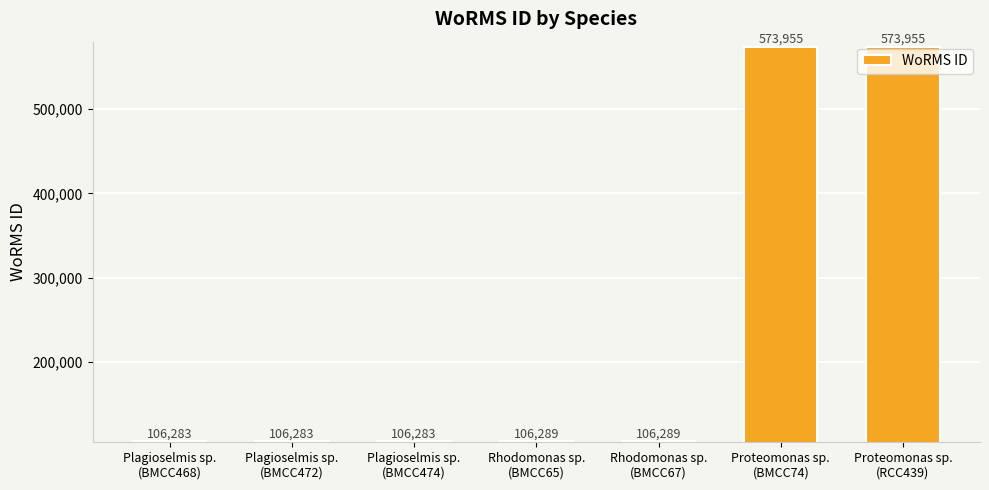

What is the smallest value displayed?

106283